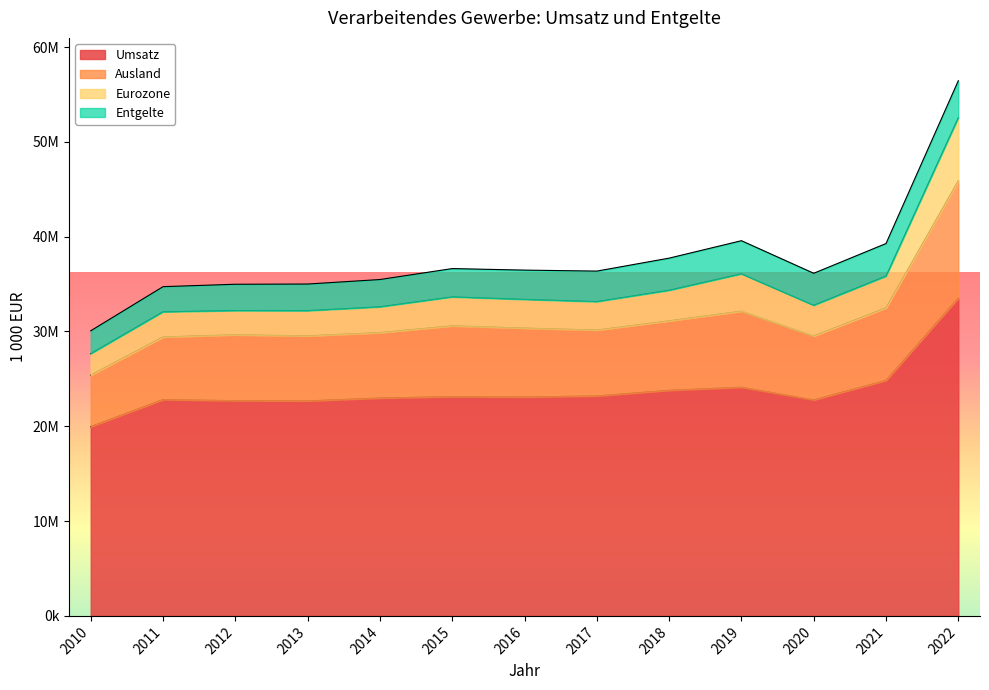

What is the difference between the highest and lowest values at 2022?

22926472